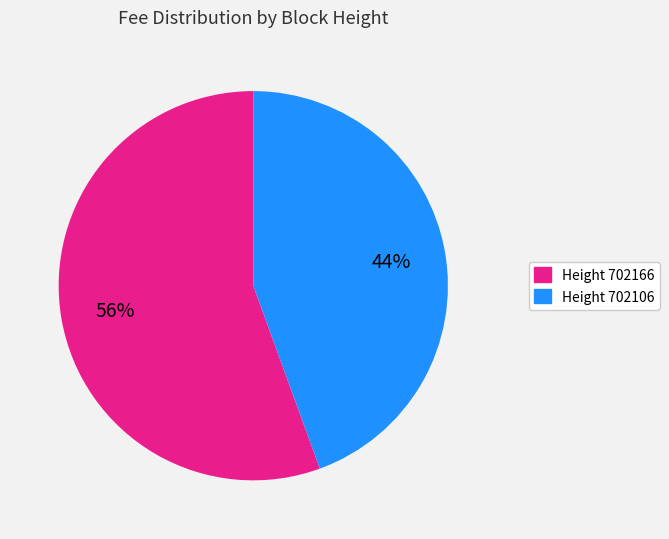

To the nearest percent, what is the average slice percentage?

50%